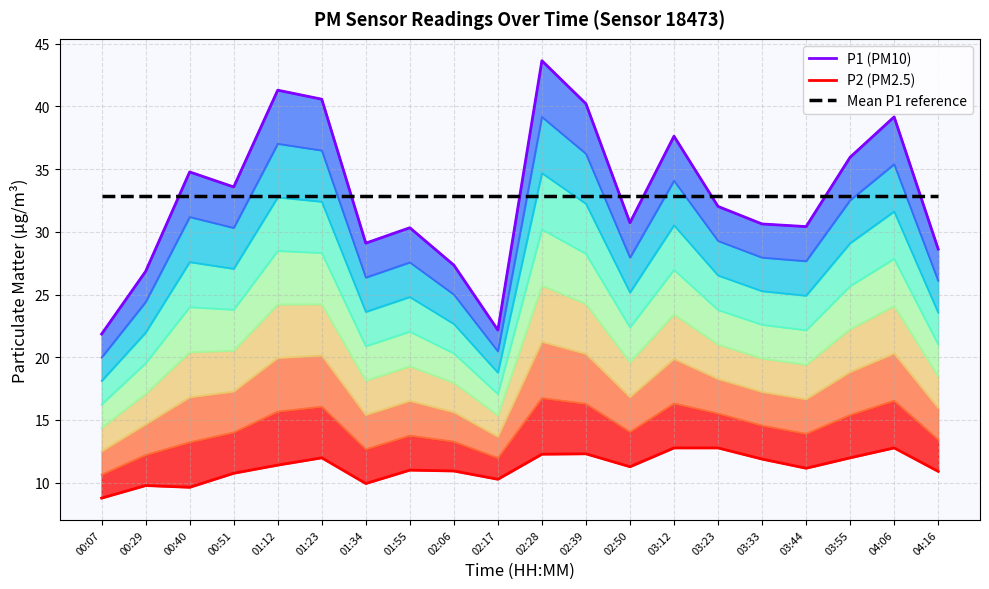

Reading right to left, transcribe all the data shown in this chart.

P1 (PM10): 04:16=28.6	04:06=39.2	03:55=36.0	03:44=30.4	03:33=30.6	03:23=32.0	03:12=37.6	02:50=30.7	02:39=40.2	02:28=43.6	02:17=22.2	02:06=27.4	01:55=30.3	01:34=29.1	01:23=40.6	01:12=41.3	00:51=33.6	00:40=34.8	00:29=26.9	00:07=21.9
P2 (PM2.5): 04:16=10.9	04:06=12.8	03:55=12.0	03:44=11.2	03:33=11.9	03:23=12.8	03:12=12.8	02:50=11.3	02:39=12.3	02:28=12.3	02:17=10.3	02:06=10.9	01:55=11.0	01:34=9.9	01:23=12.0	01:12=11.4	00:51=10.8	00:40=9.6	00:29=9.8	00:07=8.8
Mean P1 reference: 04:16=32.8	04:06=32.8	03:55=32.8	03:44=32.8	03:33=32.8	03:23=32.8	03:12=32.8	02:50=32.8	02:39=32.8	02:28=32.8	02:17=32.8	02:06=32.8	01:55=32.8	01:34=32.8	01:23=32.8	01:12=32.8	00:51=32.8	00:40=32.8	00:29=32.8	00:07=32.8